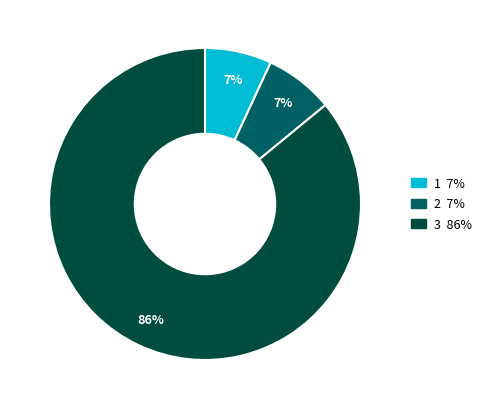

True or false: 1 accounts for 7% of the total.

True